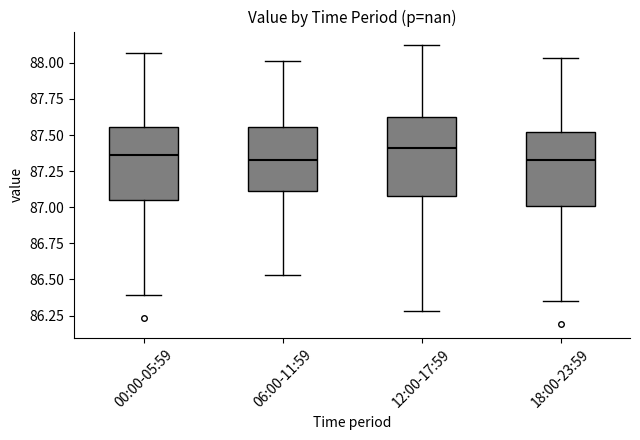

Reading left to right, read every box against the y-axis: the position of its median line, the range the box covers, and the ends of its whiskers. The values are not printed on the chart, so give them approximately, as read against the axis.

00:00-05:59: median 87.35, box 87.05 to 87.55, whiskers 86.40 to 88.05
06:00-11:59: median 87.35, box 87.10 to 87.55, whiskers 86.55 to 88.00
12:00-17:59: median 87.40, box 87.10 to 87.60, whiskers 86.30 to 88.10
18:00-23:59: median 87.35, box 87.00 to 87.50, whiskers 86.35 to 88.05